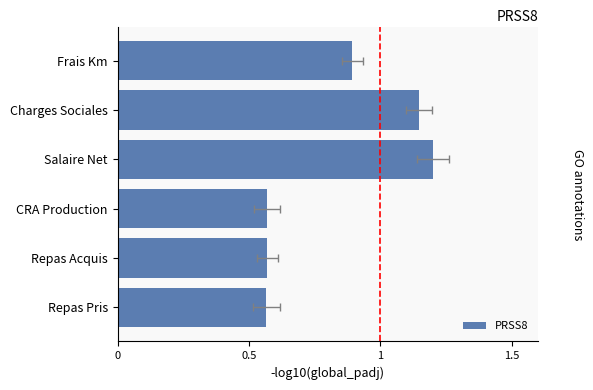

What is the ratio of the value at Frais Km to the value at Charges Sociales?

0.8